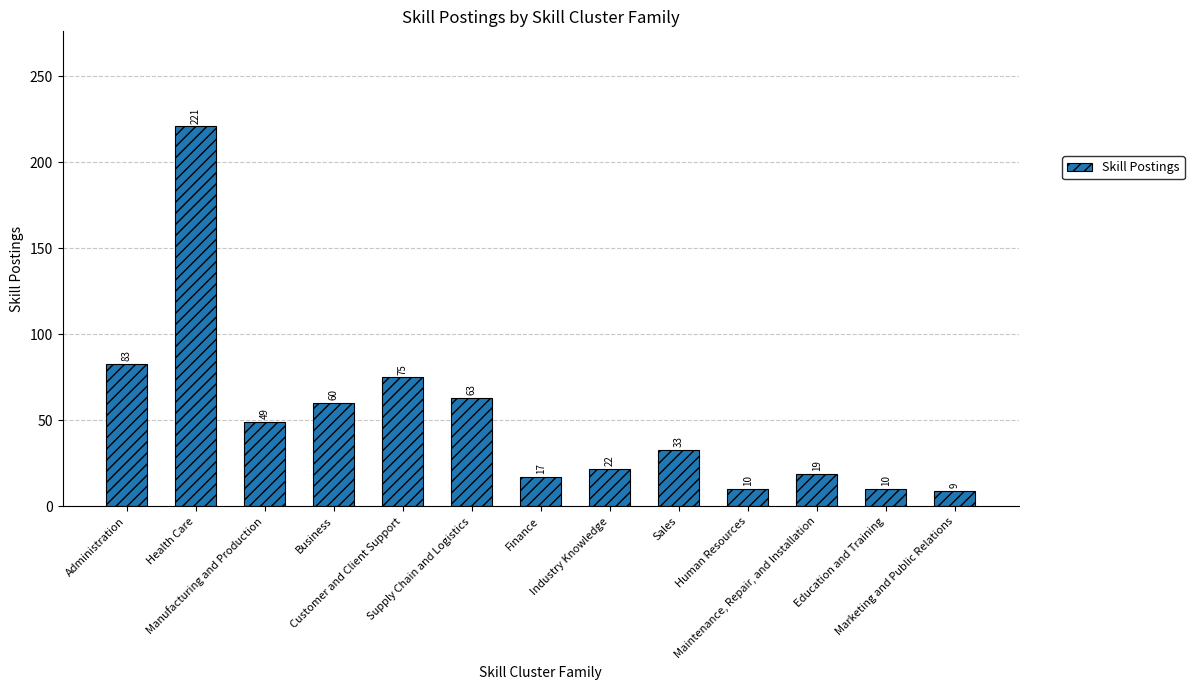

What is the average value?

52